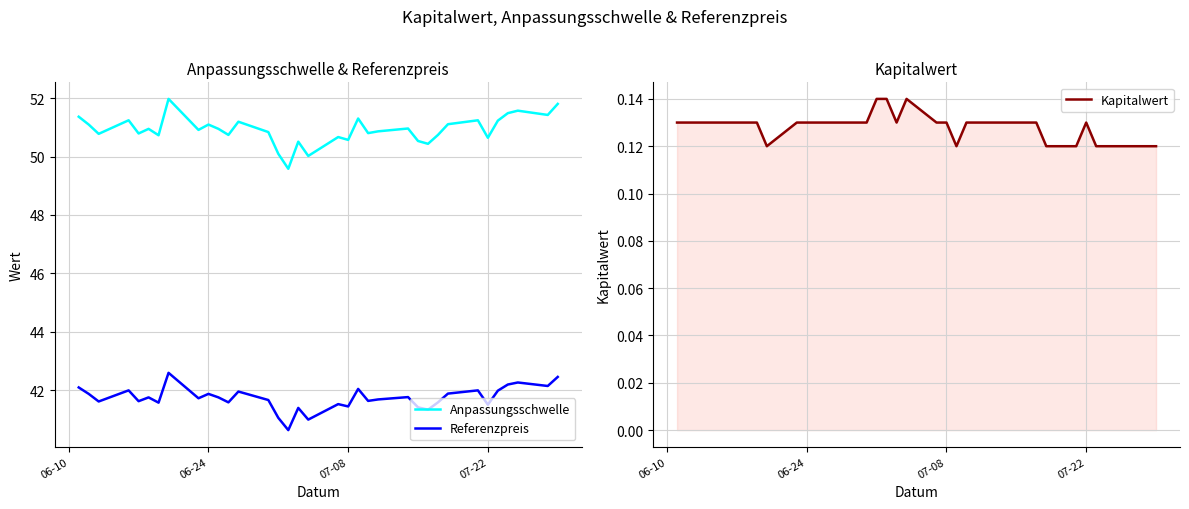

Which series has the largest total across all categories?

Anpassungsschwelle